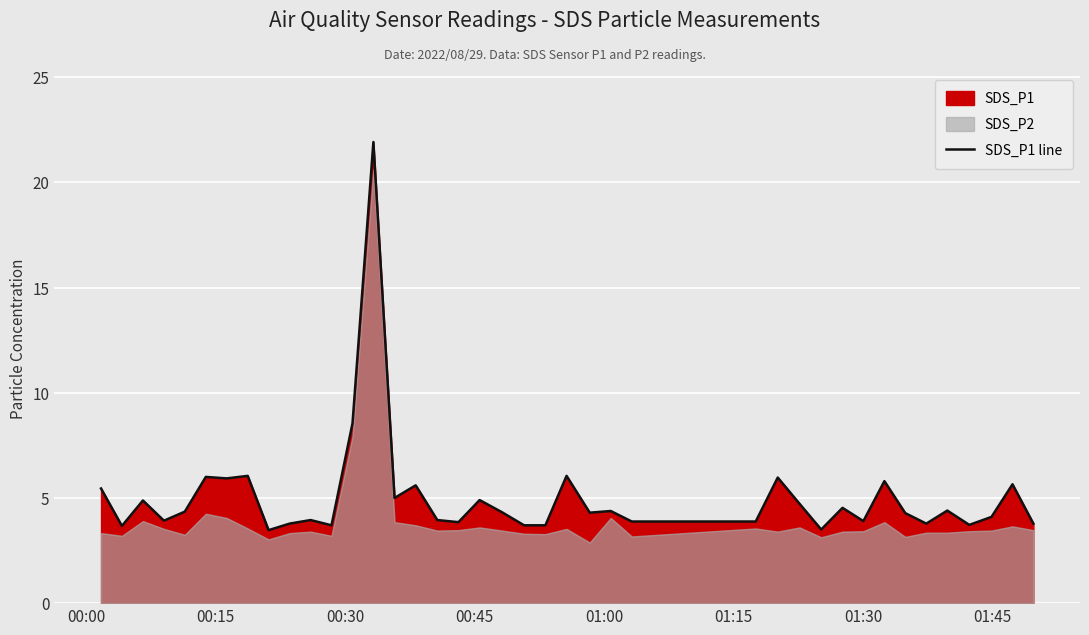

What is the minimum value for SDS_P1 line?

3.5